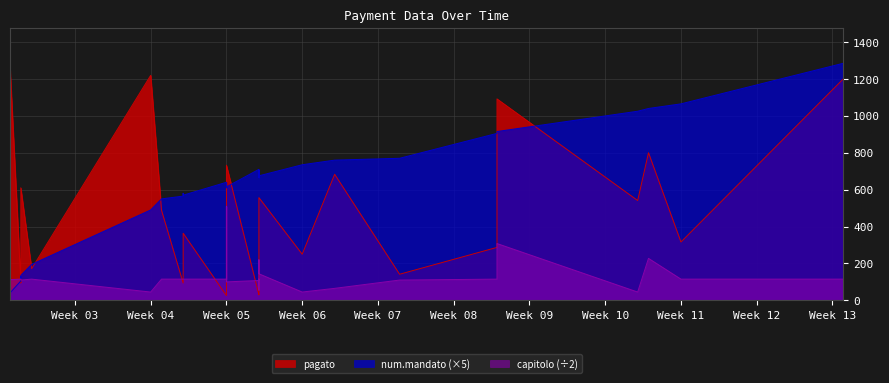

The capitolo series shows 302.2 at 2021-02-04. True or false?

False